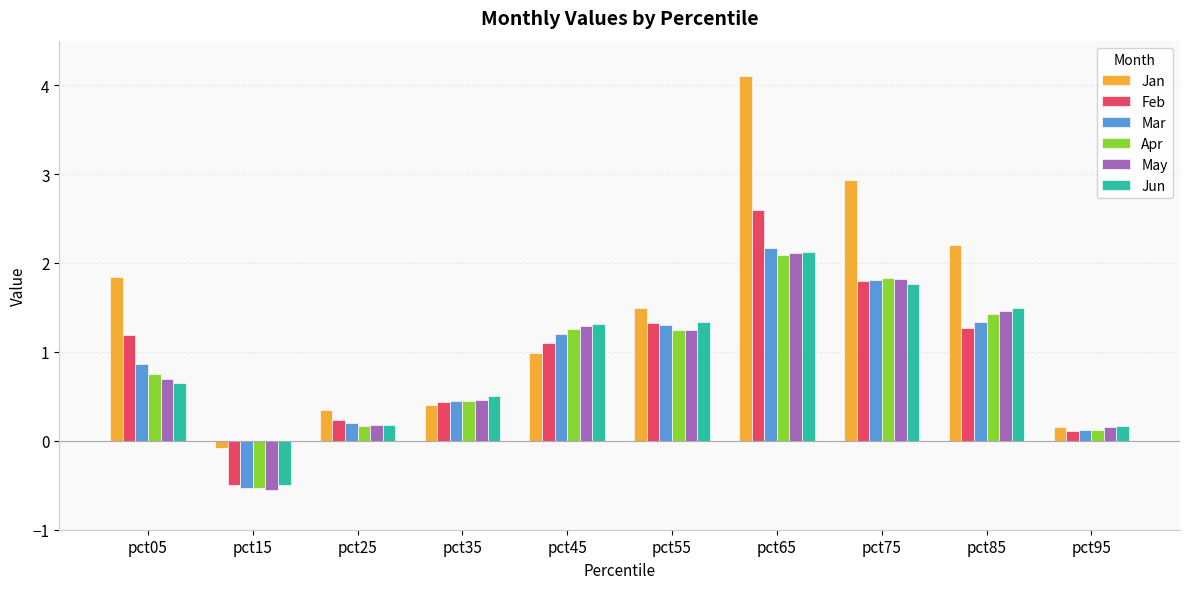

What is the smallest value displayed?

-0.6